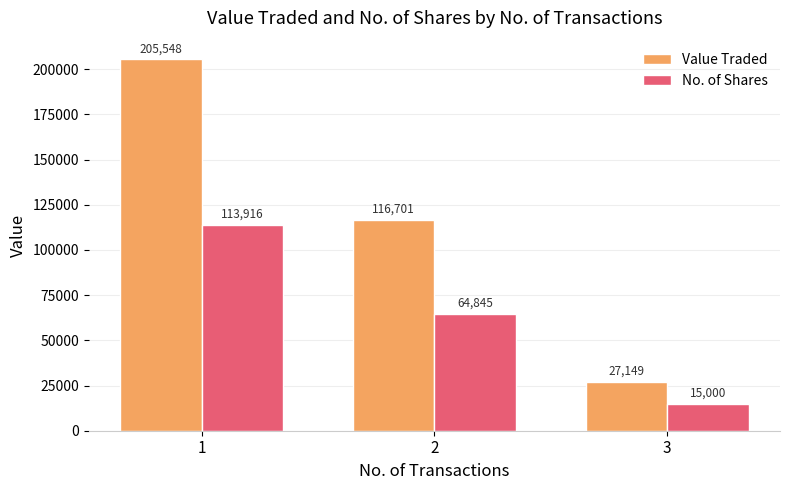

What is the minimum value for No. of Shares?

15000